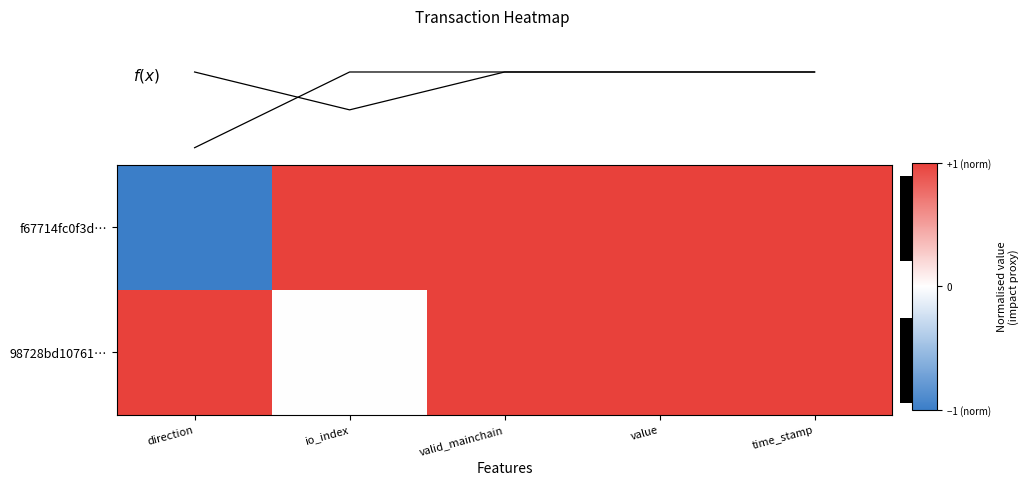

The value of row_0 at direction is -1.0. True or false?

True